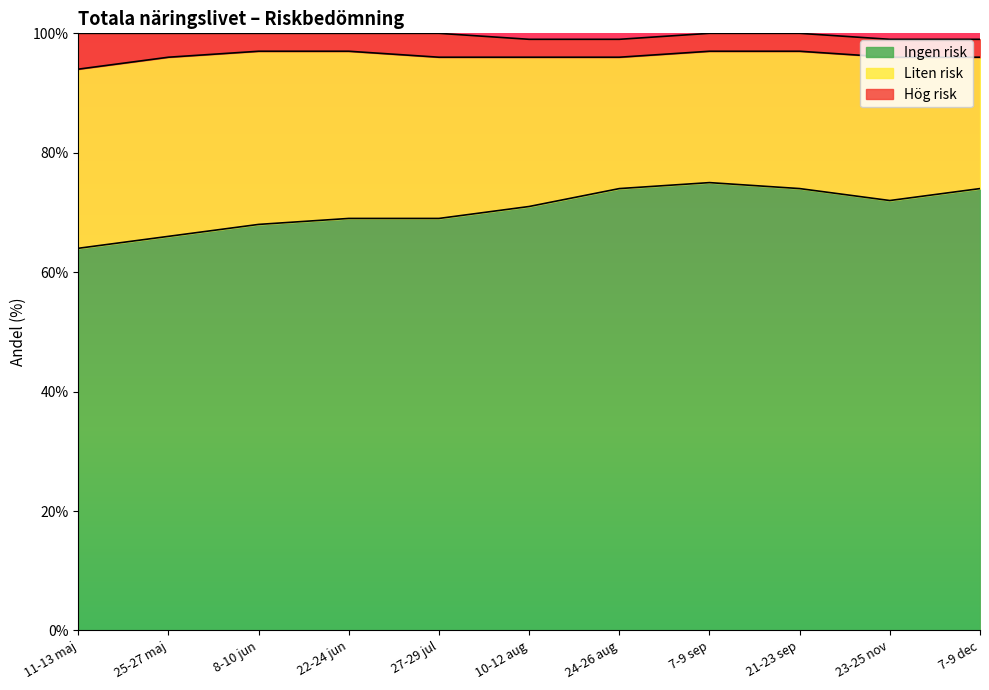

What is the label of the 4th point from the right?

7-9 sep